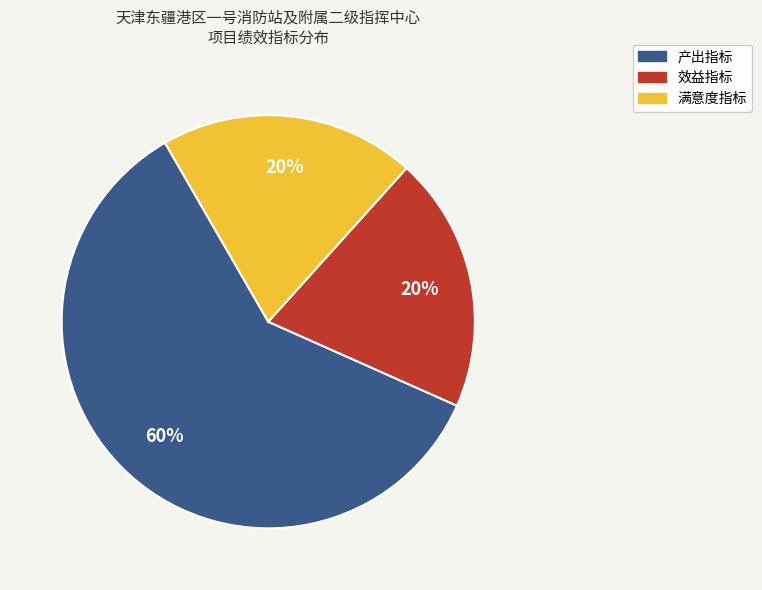

Which category has the biggest portion of the pie?

产出指标